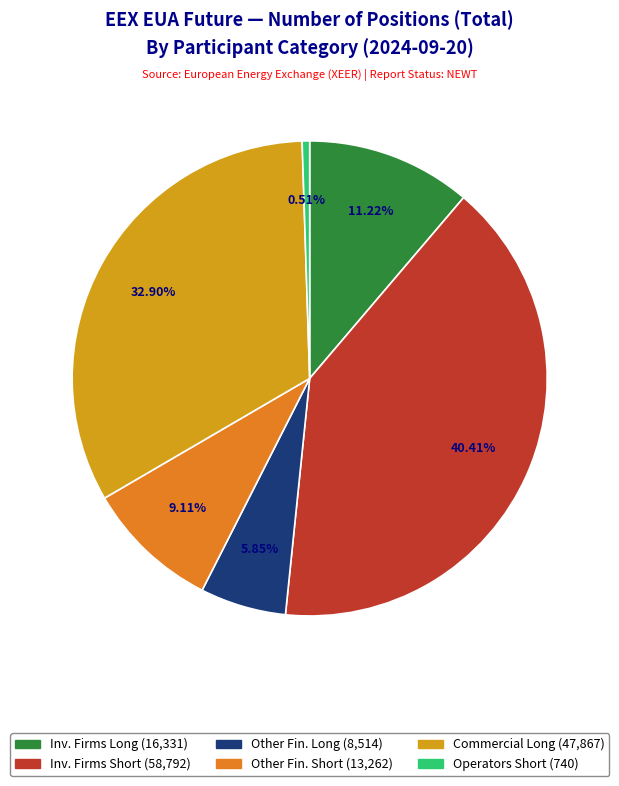

To the nearest percent, what is the average slice percentage?

17%